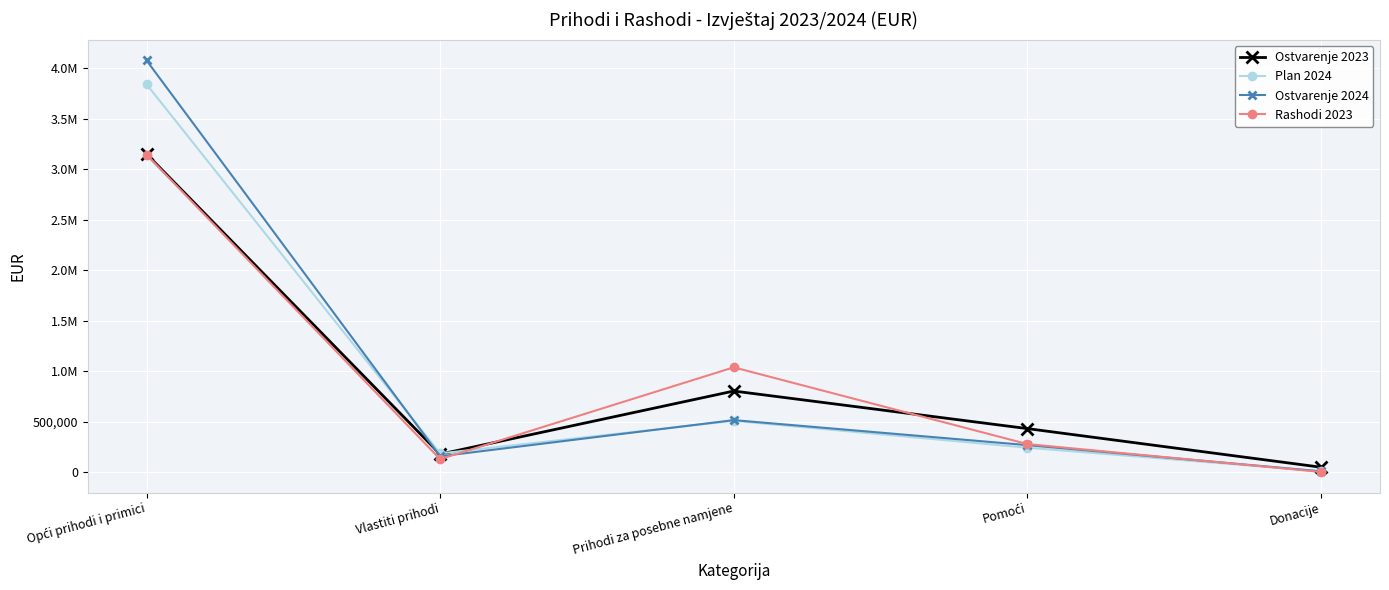

What position from the left is Prihodi za posebne namjene?

3